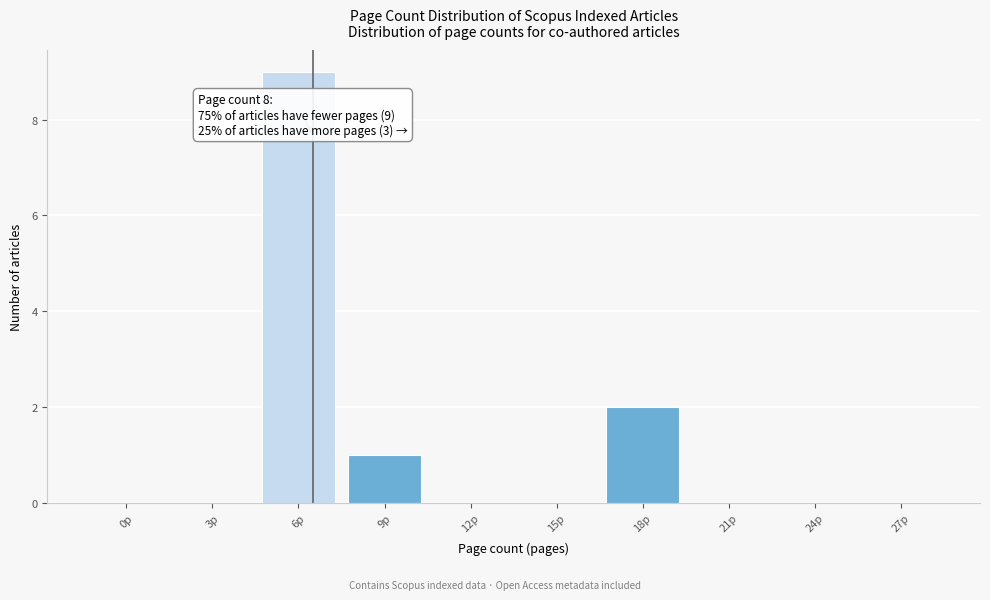

Reading left to right, list all the values displayed in this chart.

0p=0	3p=0	6p=9	9p=1	12p=0	15p=0	18p=2	21p=0	24p=0	27p=0